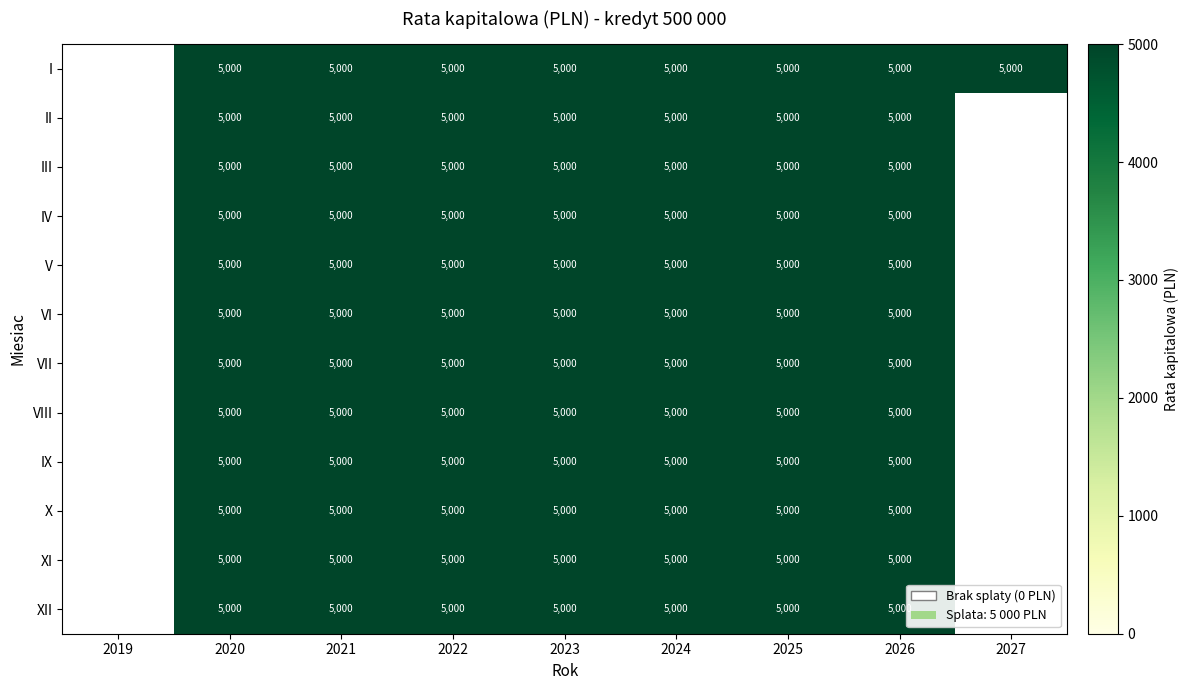

Is it true that XI equals 8260 at 2022?

False